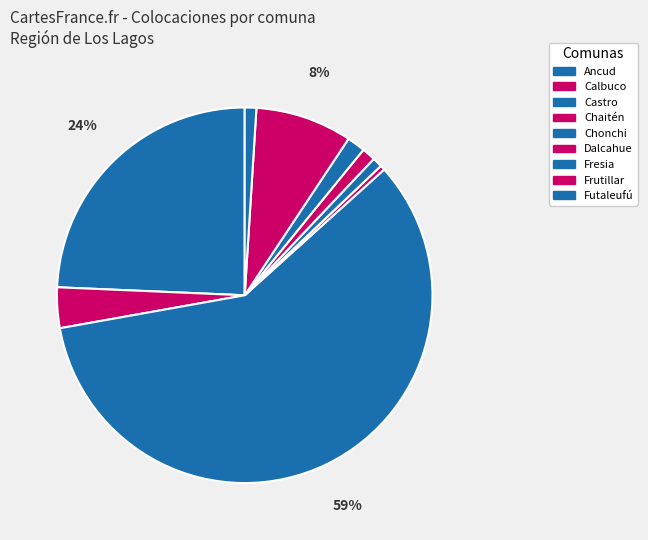

What is the change in value from Chonchi to Frutillar?

+32078.6